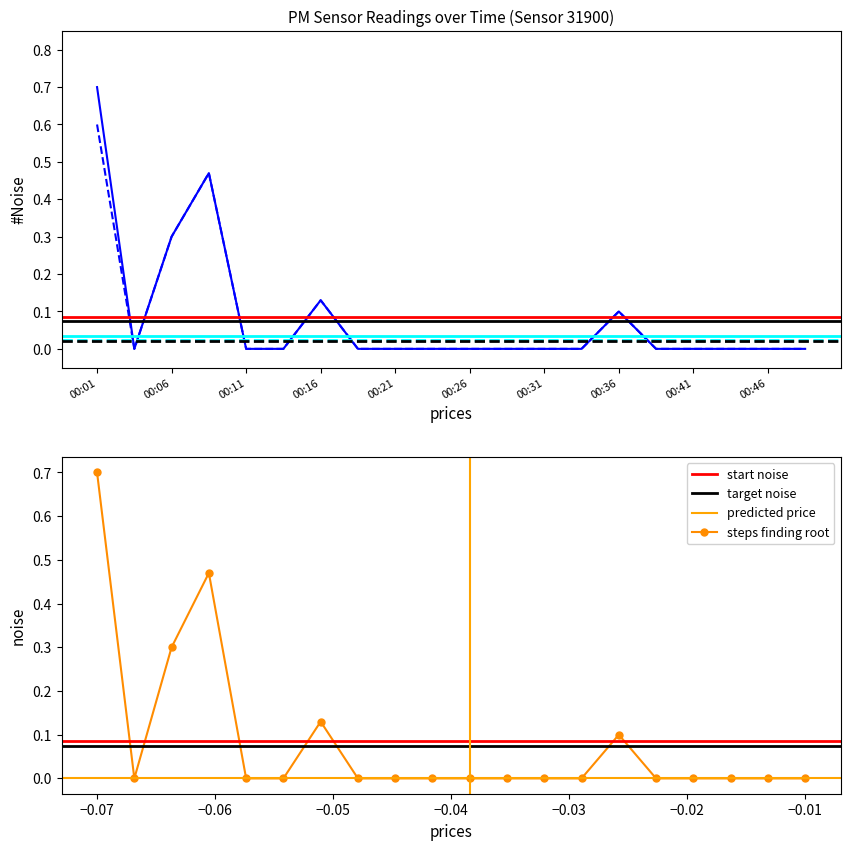

Where is P2 nearest to the value 0?

00:04